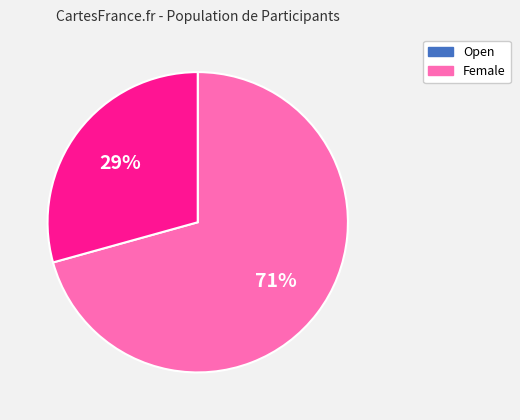

What is the majority slice?

Open